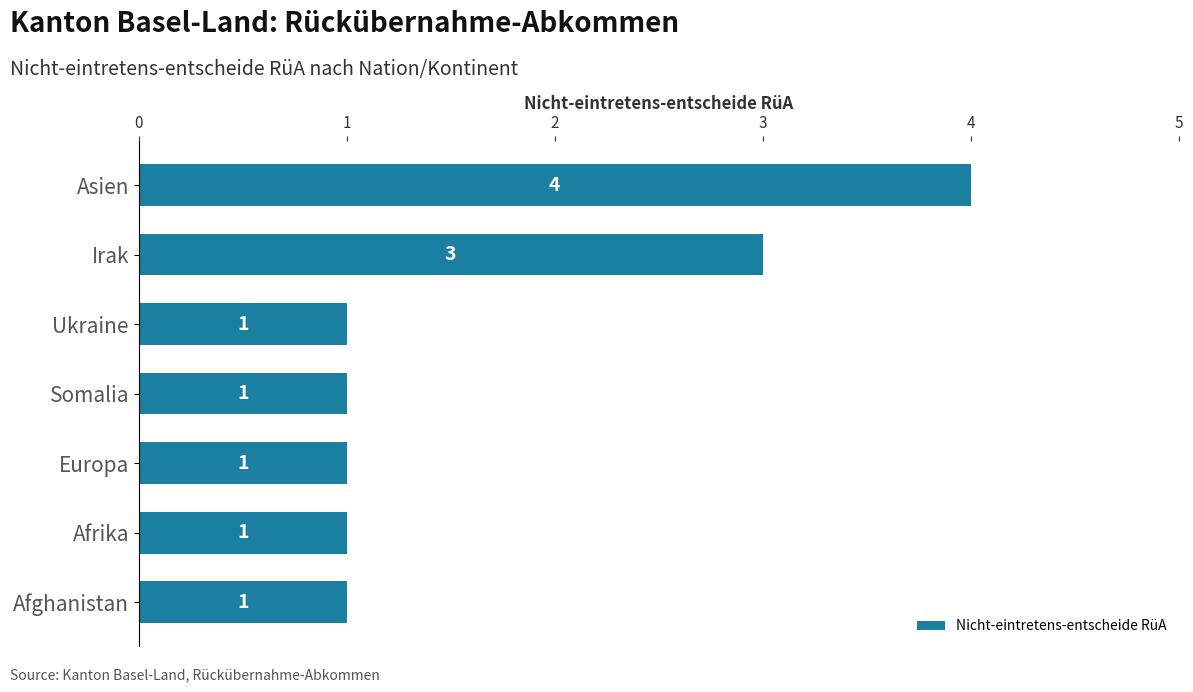

Is it true that the value at Afghanistan is 1?

True